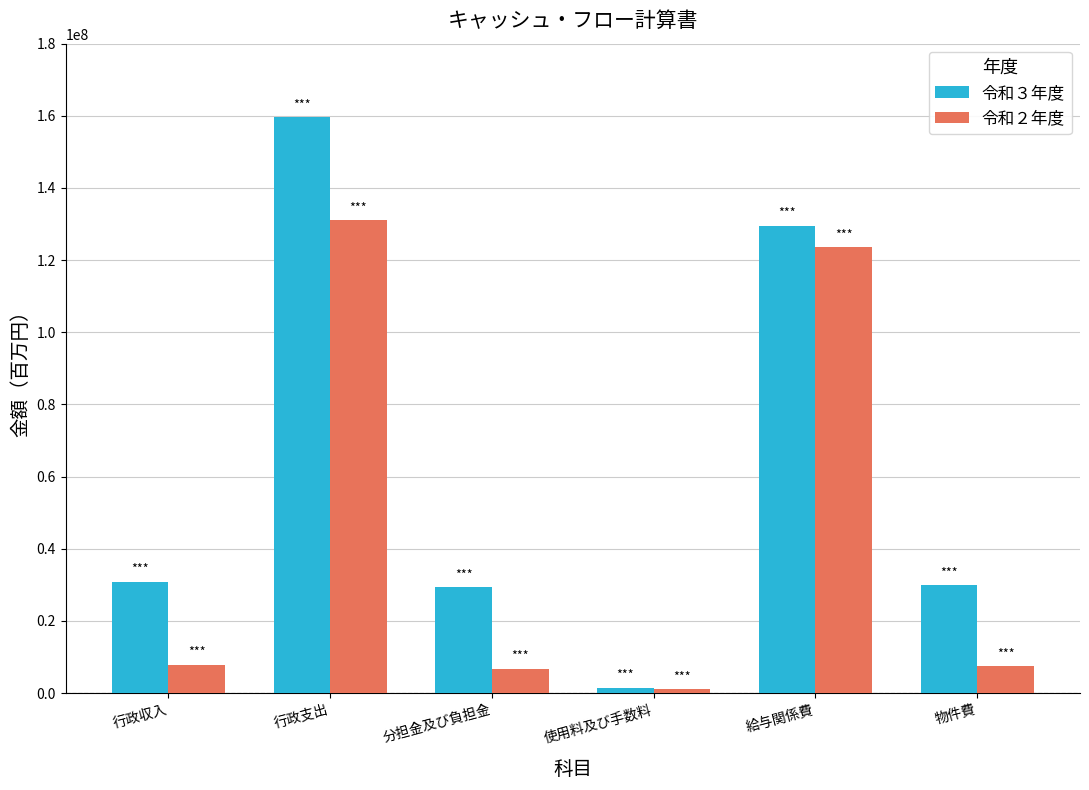

What is the label of the 6th bar from the right?

行政収入